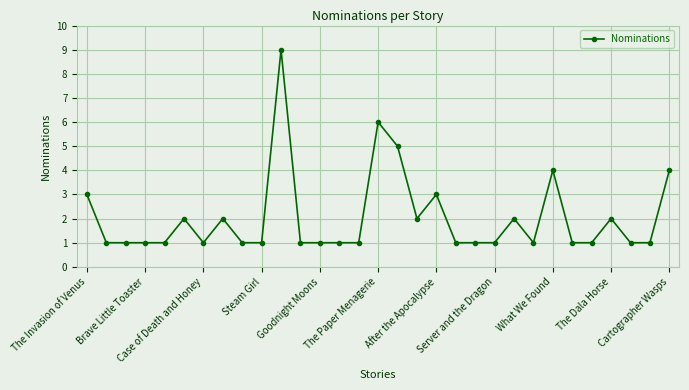

How many lines are shown in the chart?

1